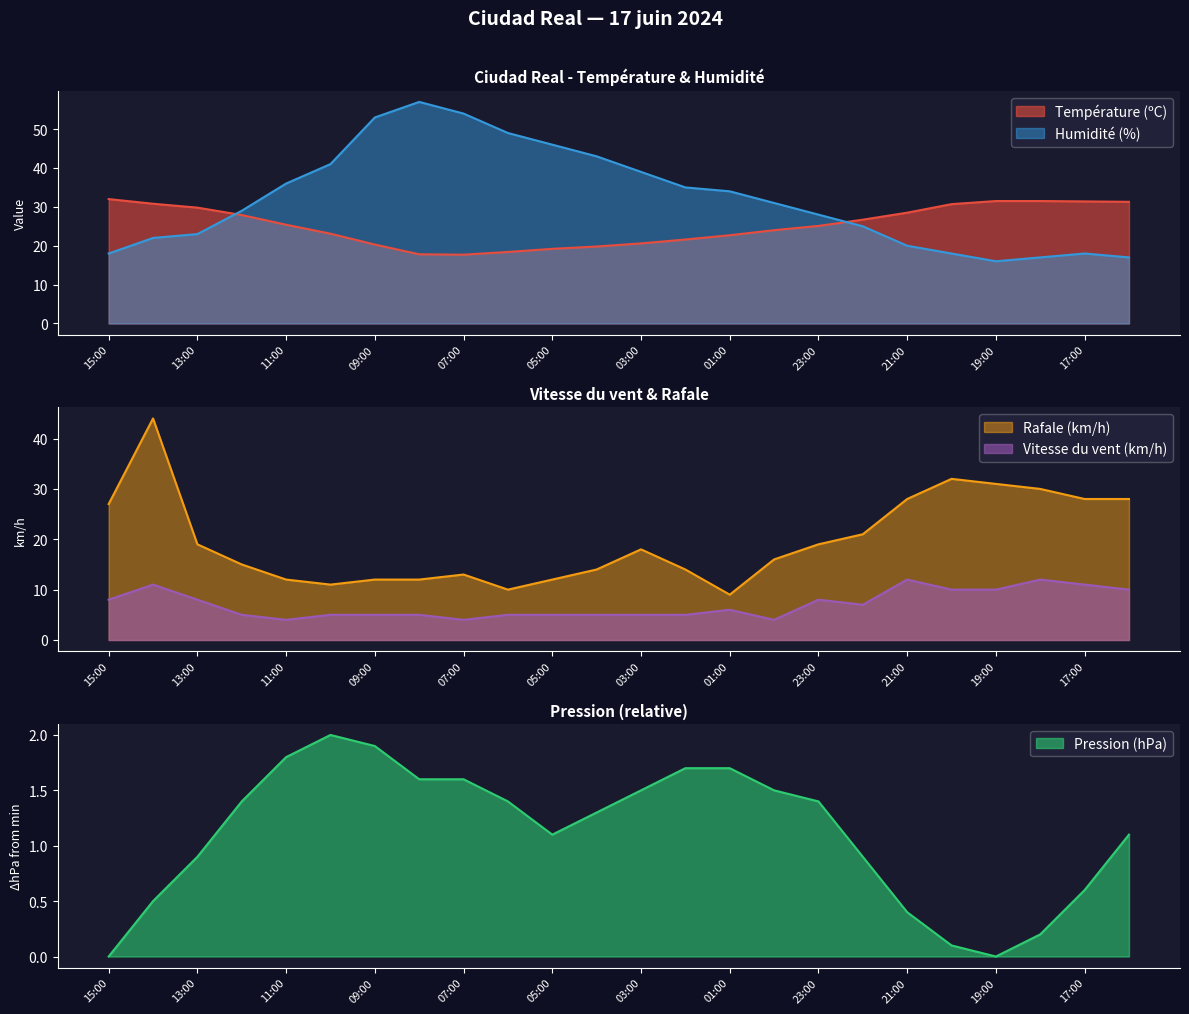

Where does the Température (ºC) series first go above 25?

15:00